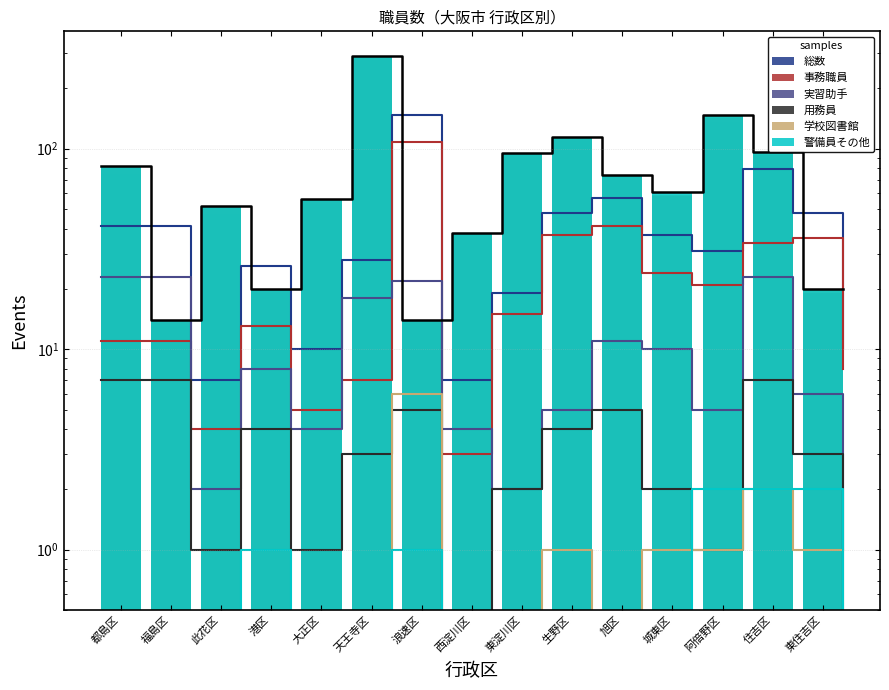

What is the label of the 13th bar from the left?

阿倍野区